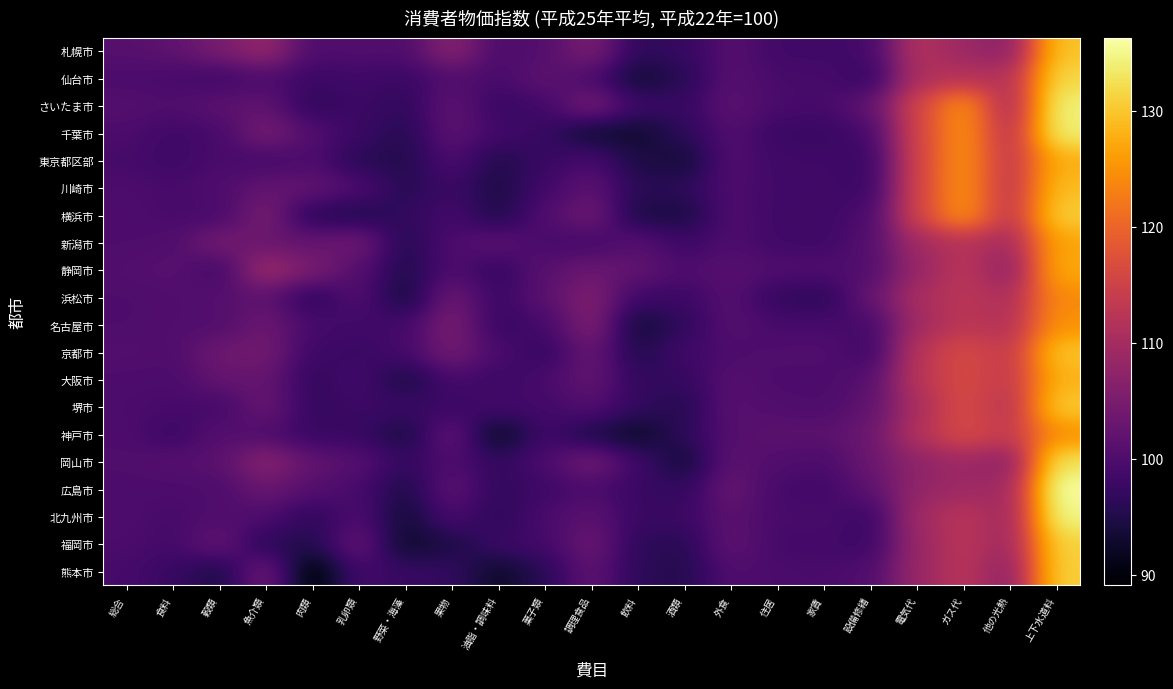

What is the total value across all series at 設備修繕?

1998.9